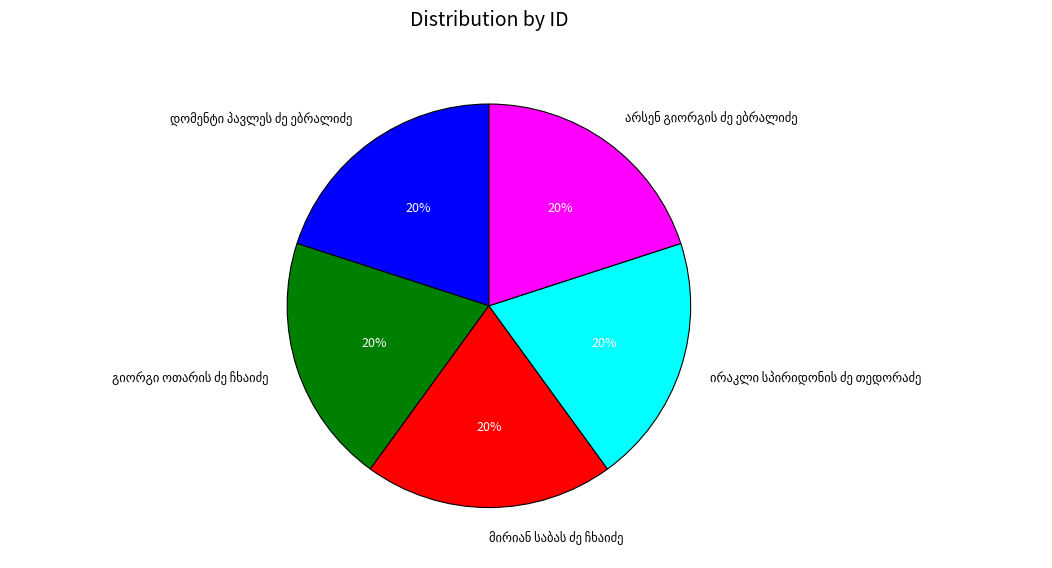

Does any single category account for the majority?

No